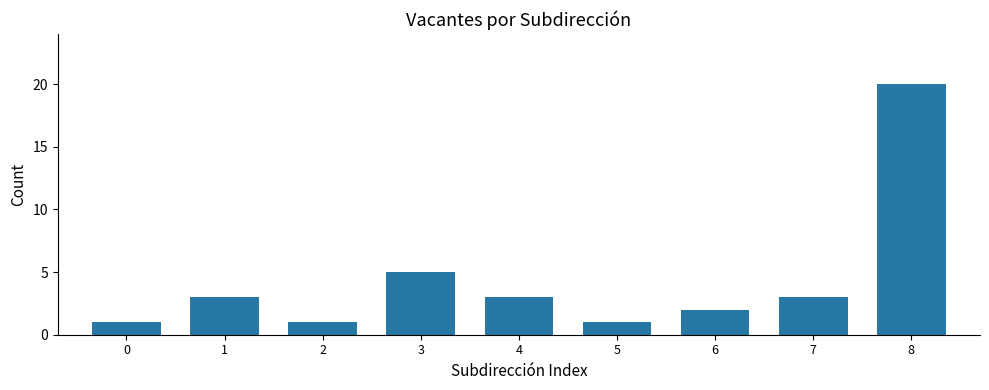

Approximately how many times larger is the value at 8 compared to 3?

4.0